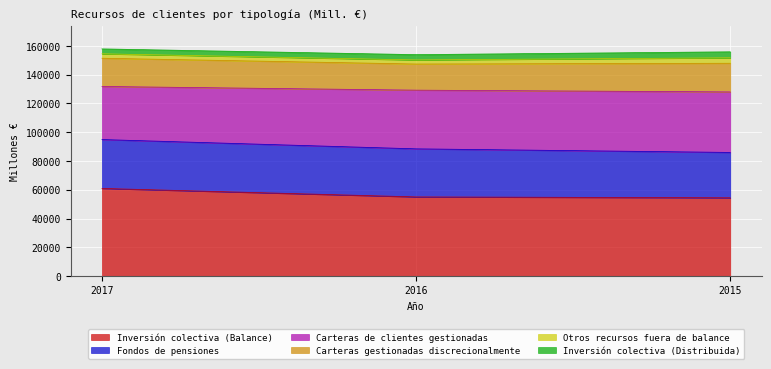

Reading left to right, list all the values displayed in this chart.

Inversión colectiva (Balance): 60939	55037	54419
Fondos de pensiones: 33985	33418	31542
Carteras de clientes gestionadas: 36901	40805	42074
Carteras gestionadas discrecionalmente: 19628	18165	19919
Otros recursos fuera de balance: 3081	2831	3786
Inversión colectiva (Distribuida): 3407	3695	4181